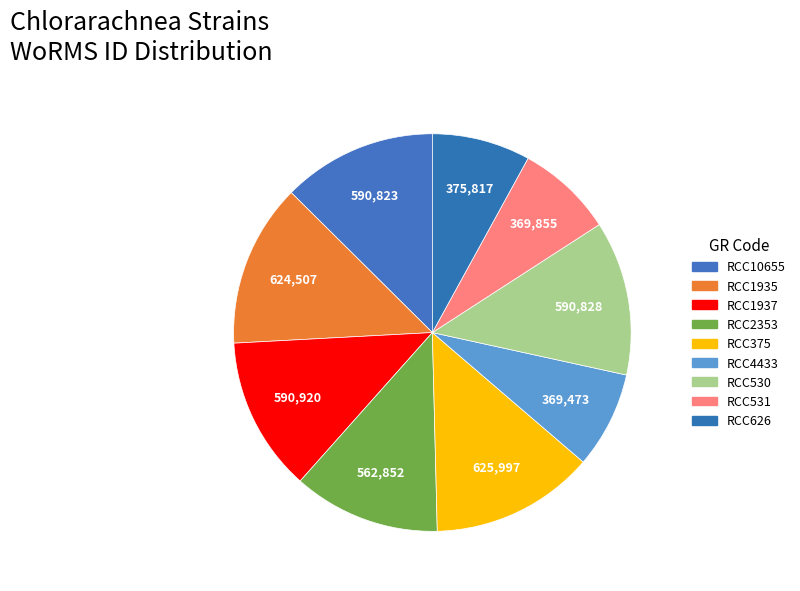

Which has a higher value, RCC4433 or RCC2353?

RCC2353